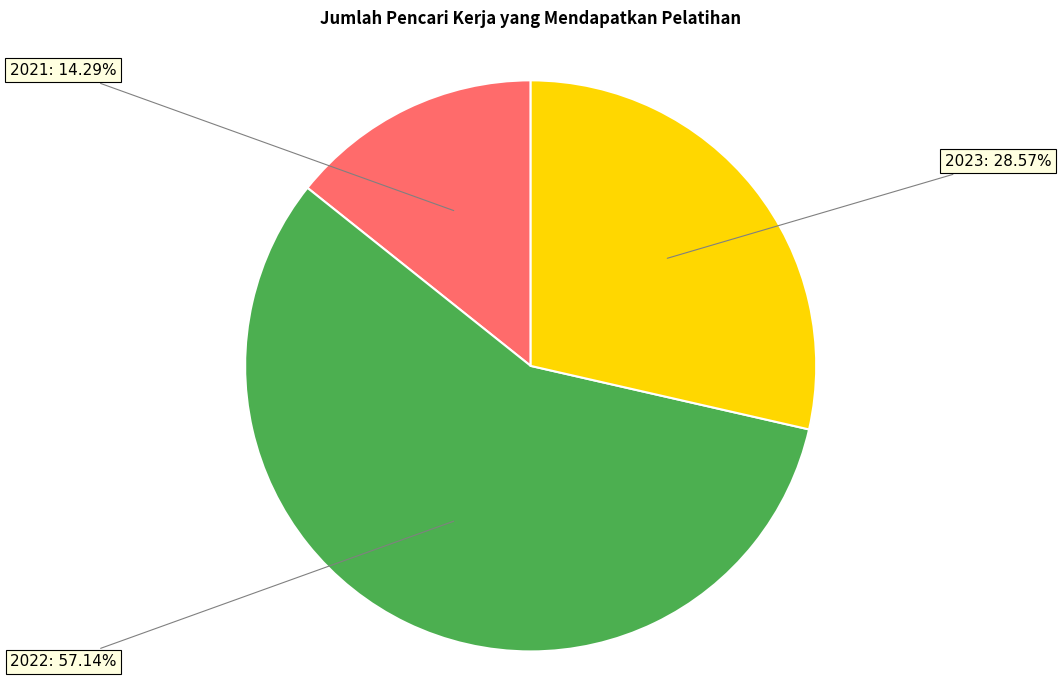

Does 2022 represent more than half of the total?

Yes